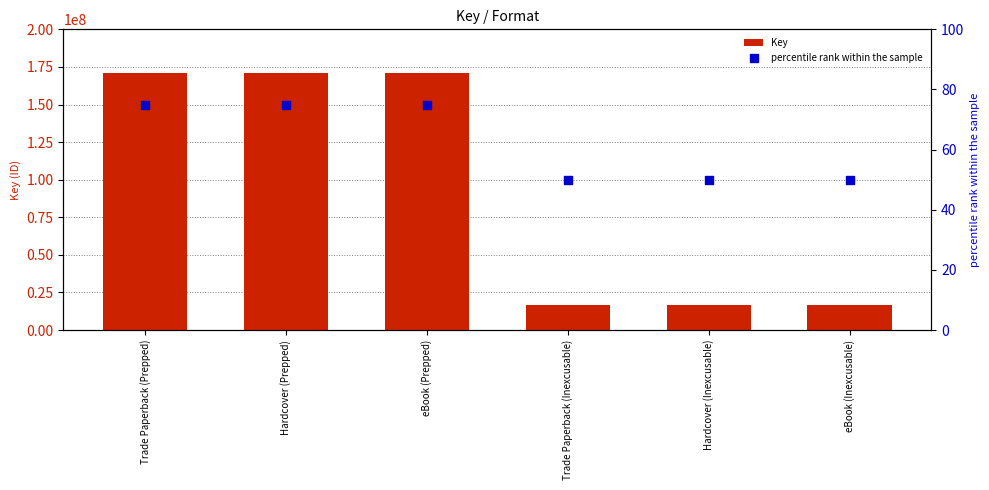

At how many categories does at least one series exceed 63081709?

3